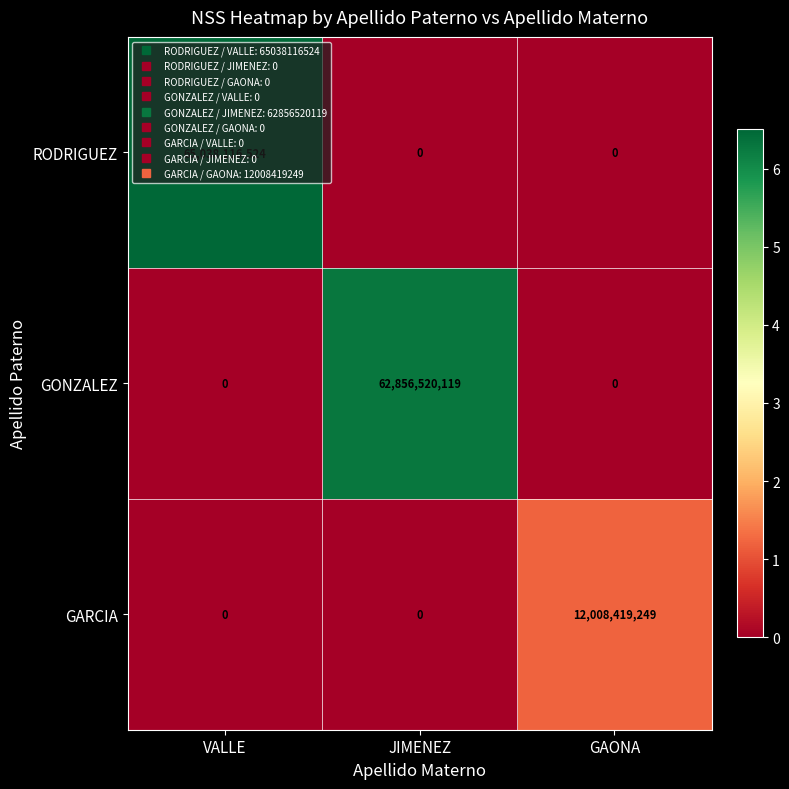

What is the average value of the GONZALEZ series?

20952173373